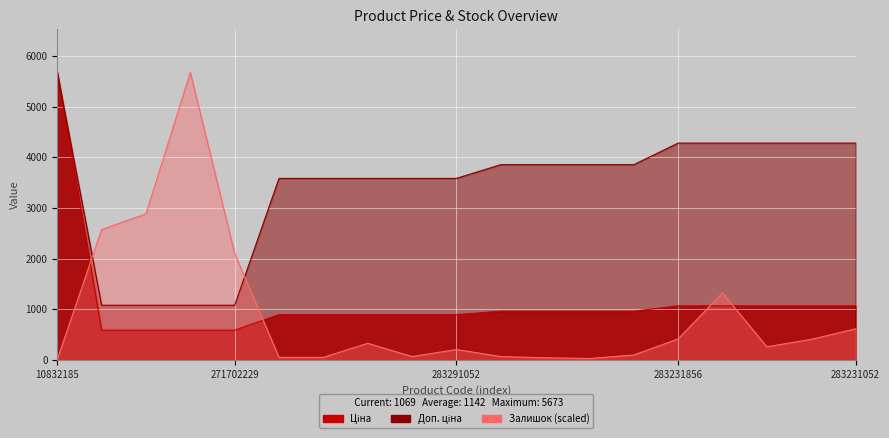

Where does the Доп. ціна series first go above 3854?

10832185